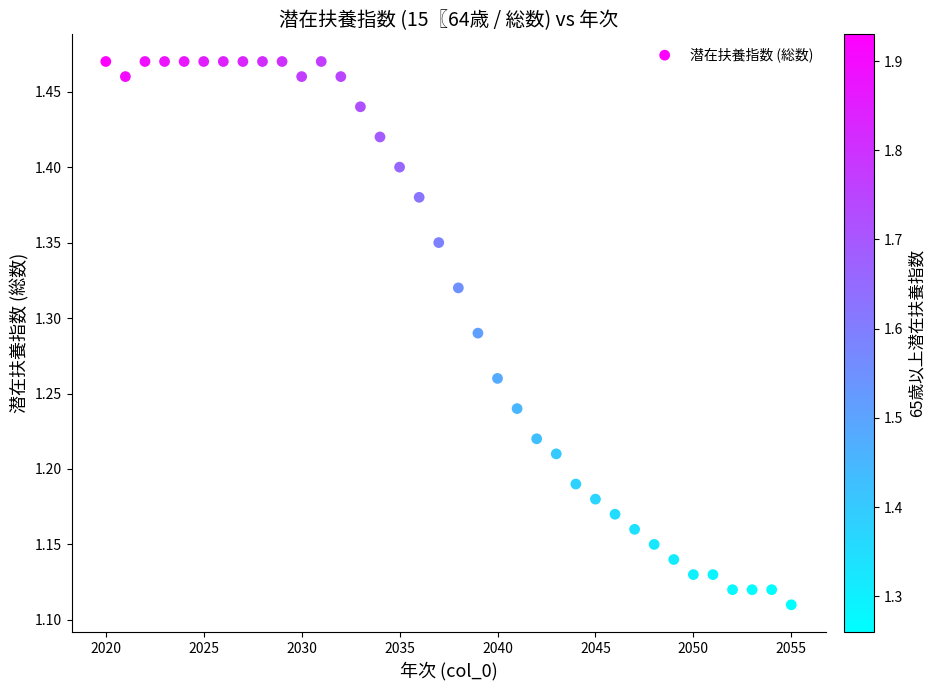

What is the range of Y values (max minus min)?

0.4